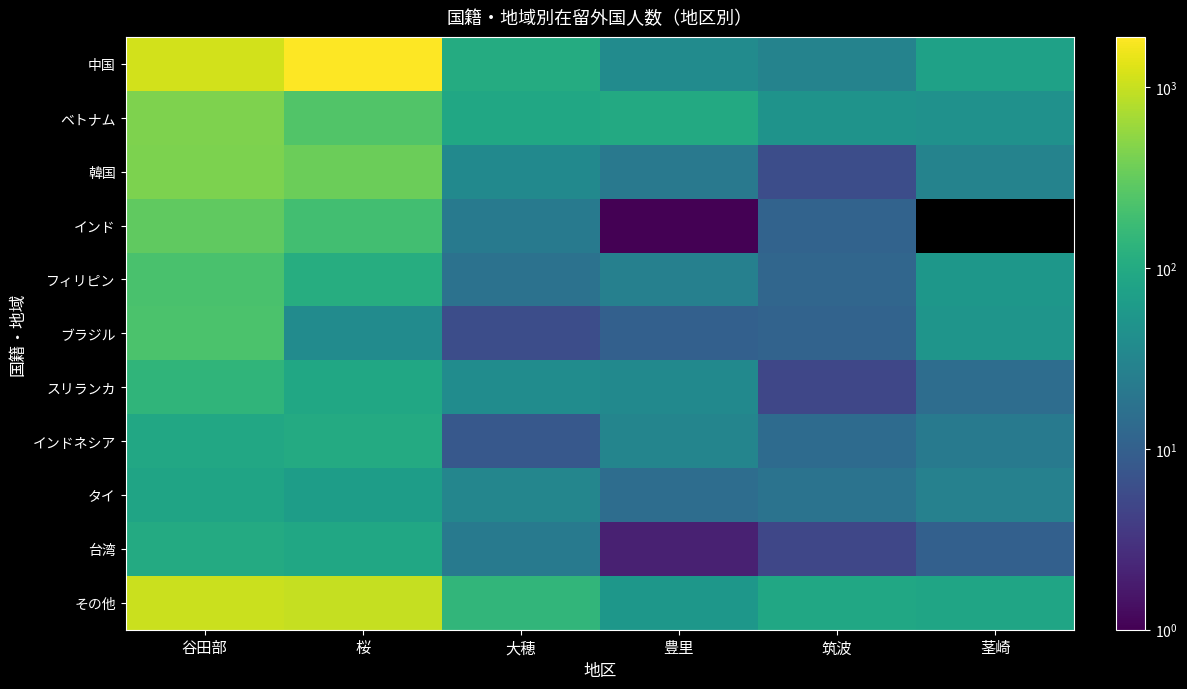

What is the maximum value shown in the chart?

1902